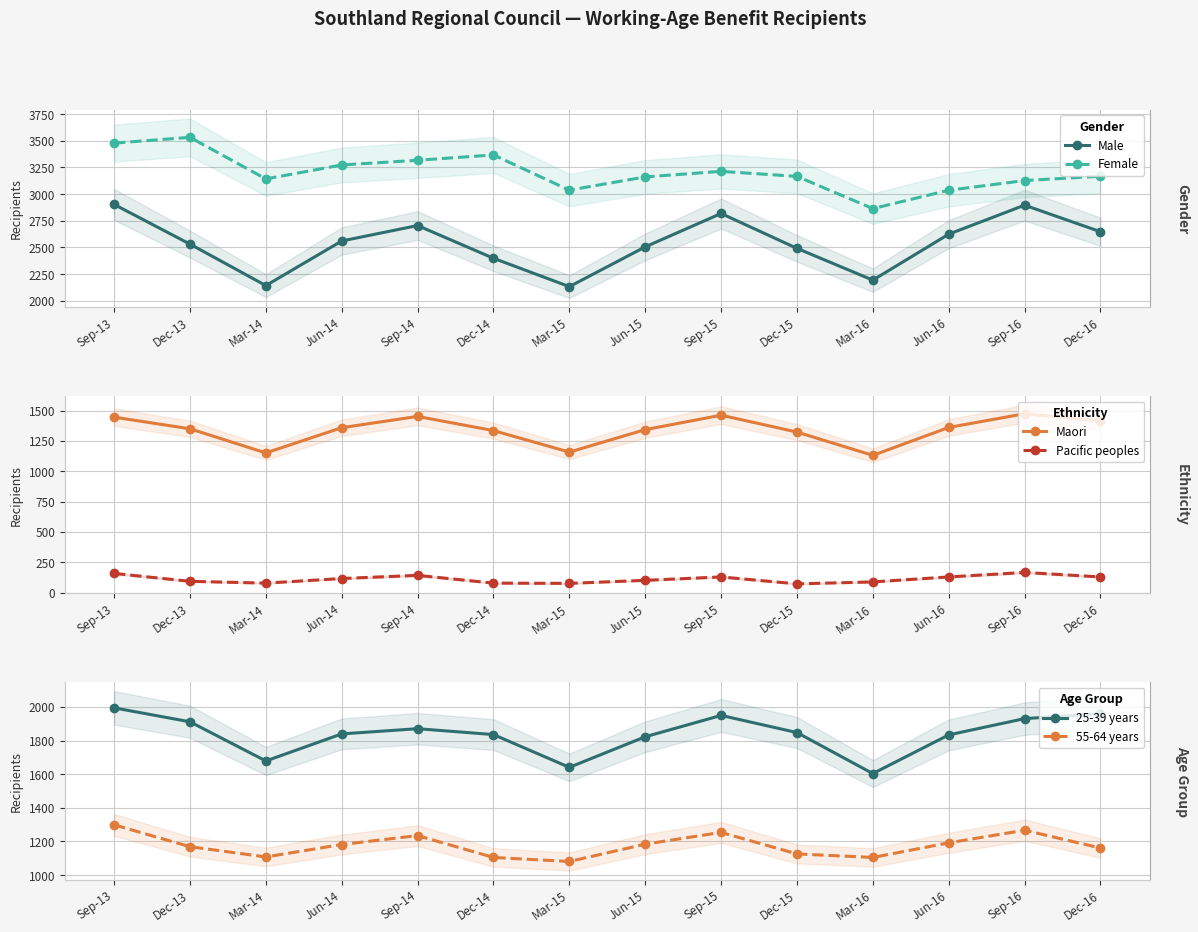

What is the label of the 12th point from the right?

Mar-14